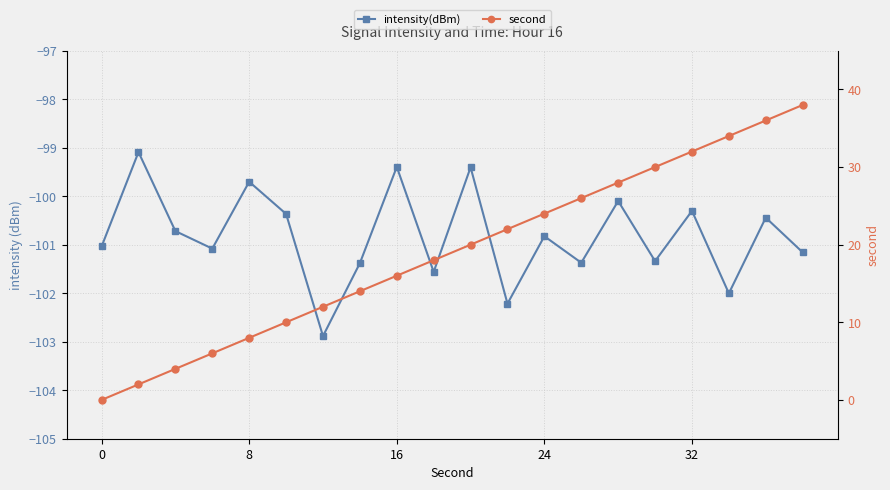

The value of intensity(dBm) at 7 is -169.3. True or false?

False